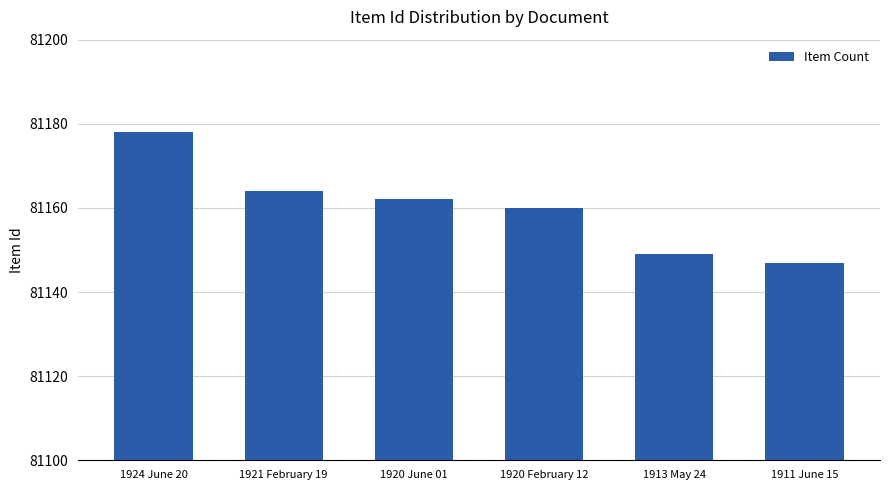

Is it true that the value at 1913 May 24 is 35145?

False